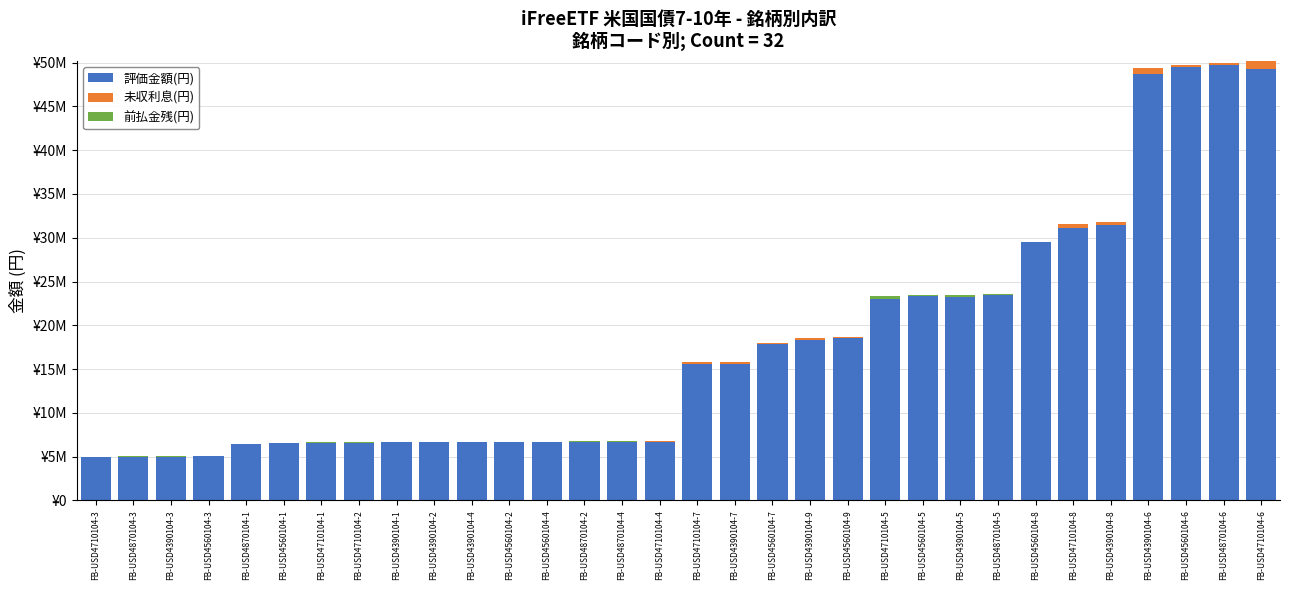

Are the bars grouped side by side (vs. stacked)?

No